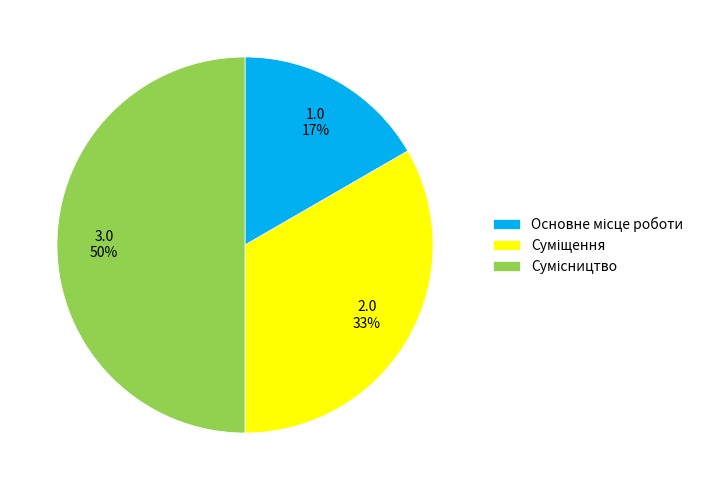

To the nearest percent, what is the average slice percentage?

33%